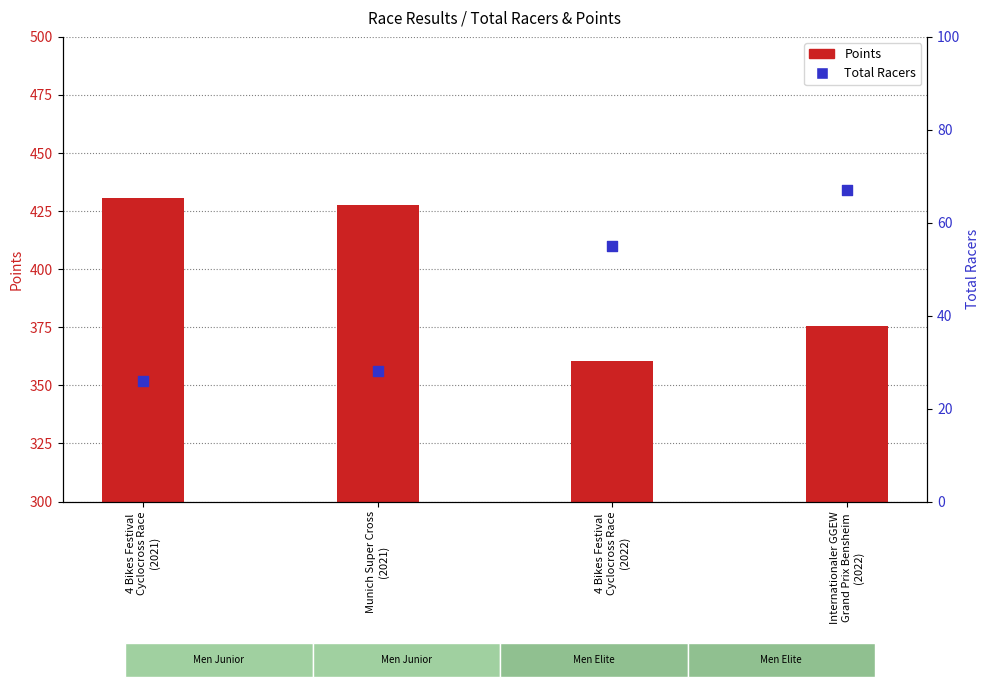

What are all the series names shown in the legend?

Points, Total Racers